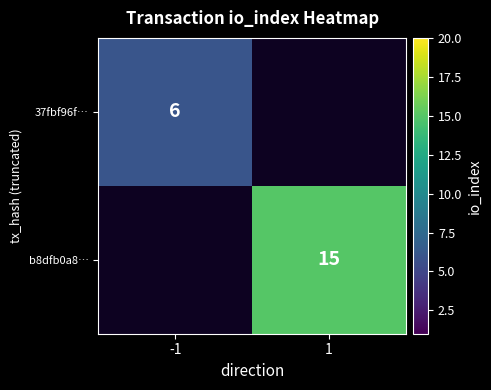

Count the number of categories in the chart.

2